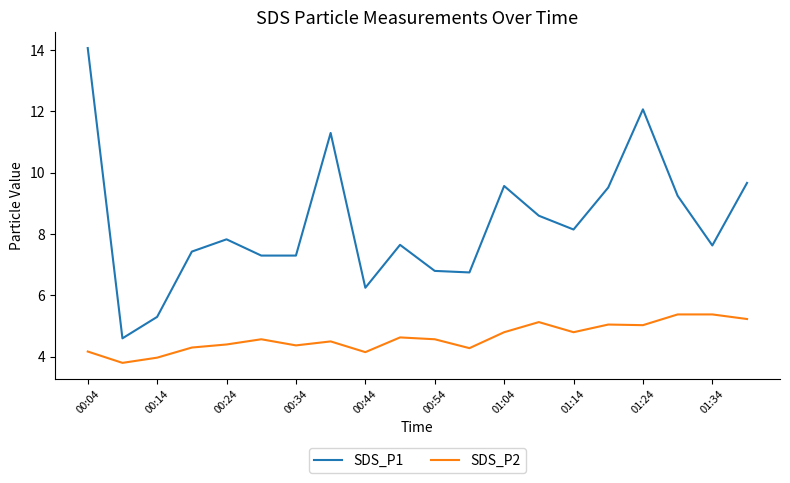

Rank the series by their maximum value, from lowest to highest.

SDS_P2, SDS_P1